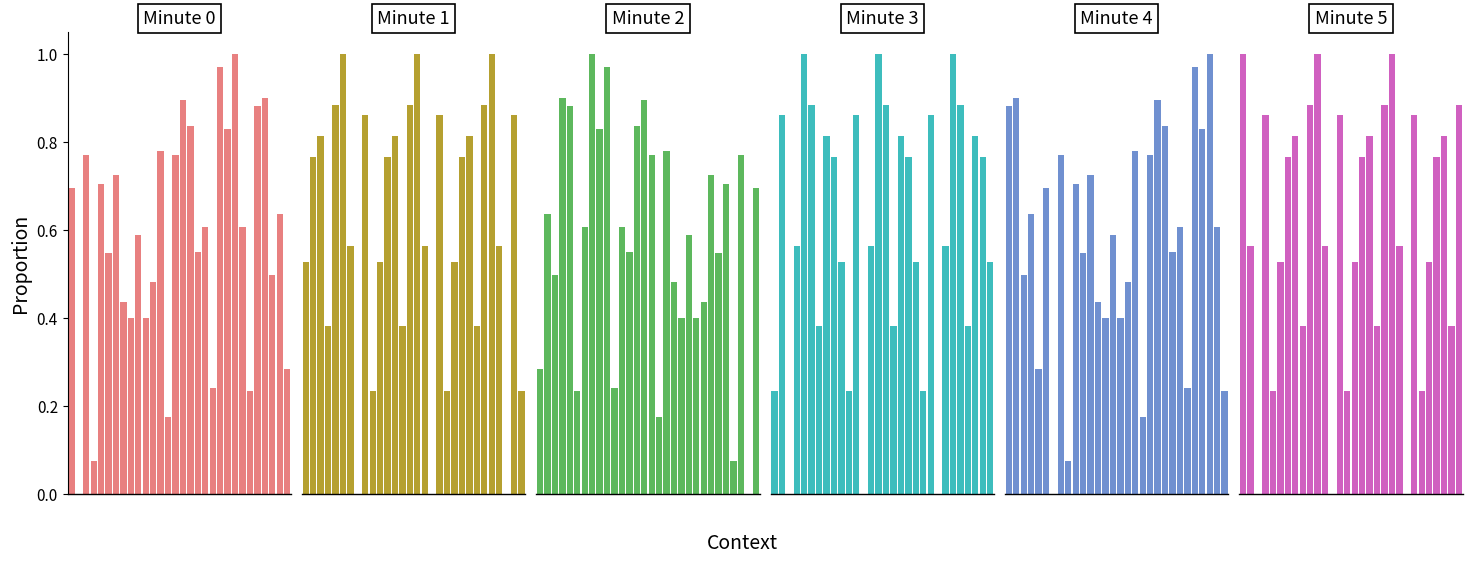

At how many categories does at least one series exceed 0?

30